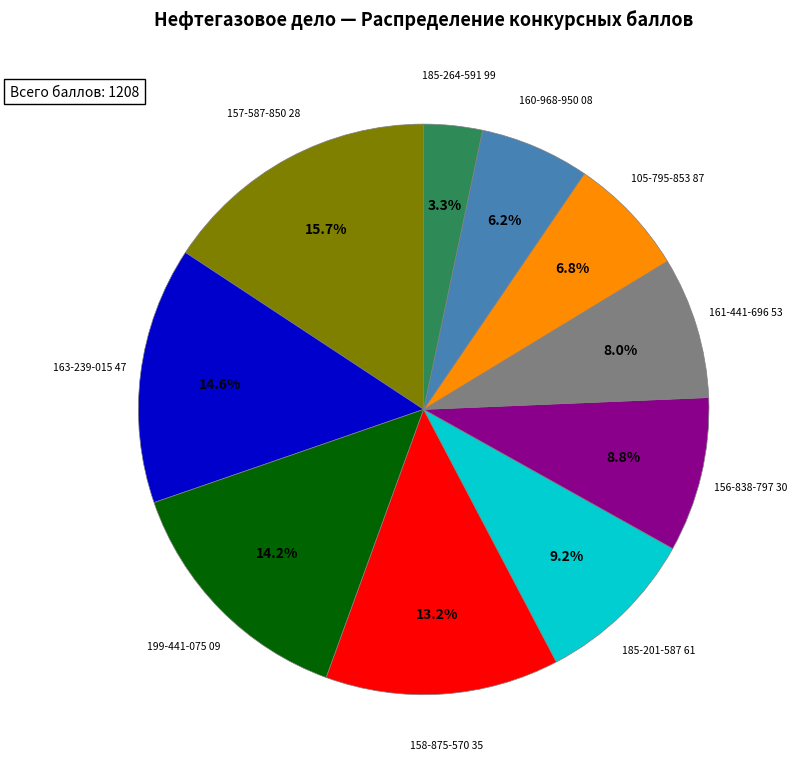

What percentage is NOT represented by 185-201-587 61?

90.8%